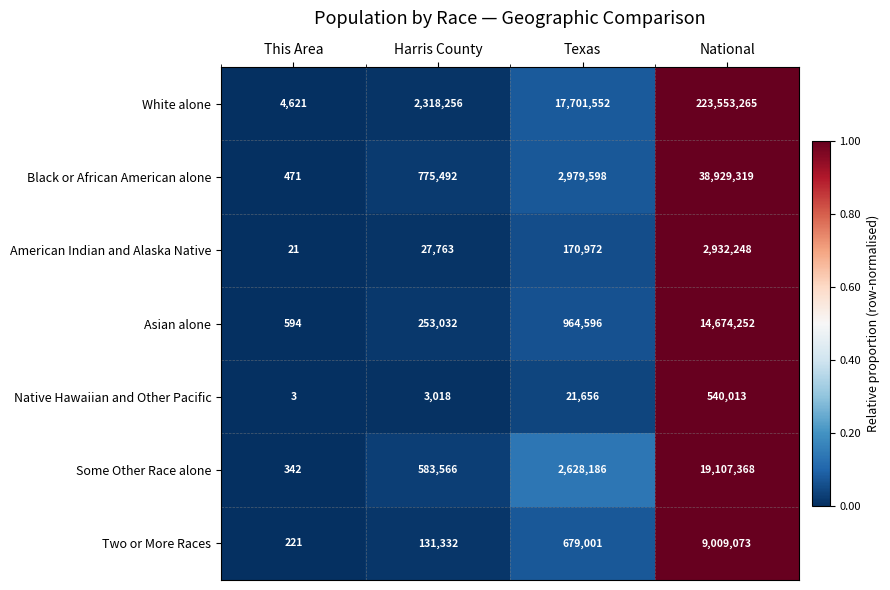

What is the lowest value of the Some Other Race alone series?

342